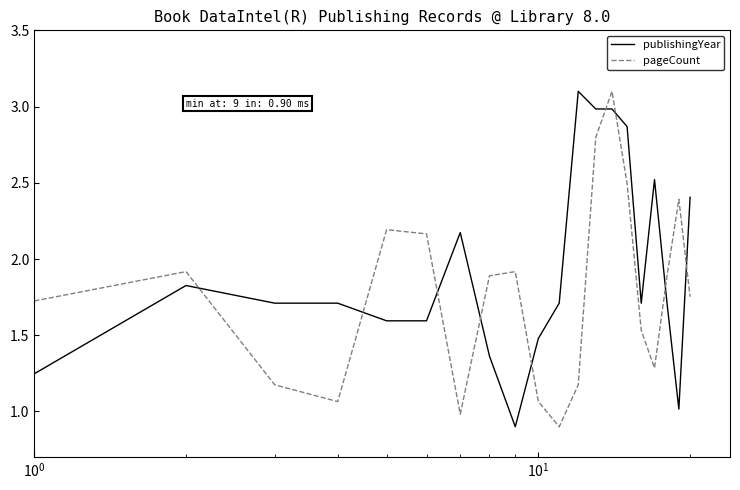

Which series has the largest total across all categories?

publishingYear